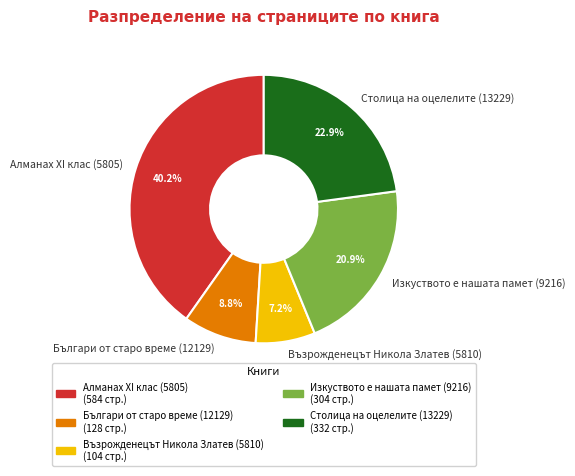

Combined, what portion of the pie is Възрожденецът Никола Златев (5810) and Изкуството е нашата памет (9216)?

28.1%